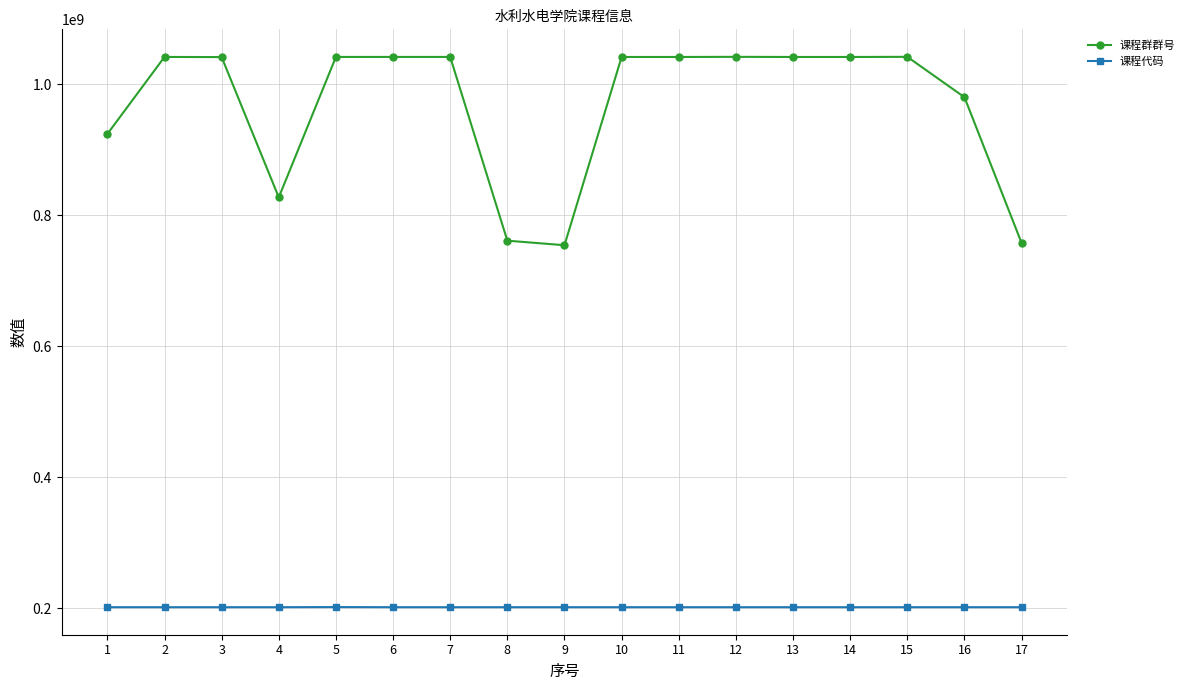

True or false: 课程群群号 and 课程代码 cross at least once.

False